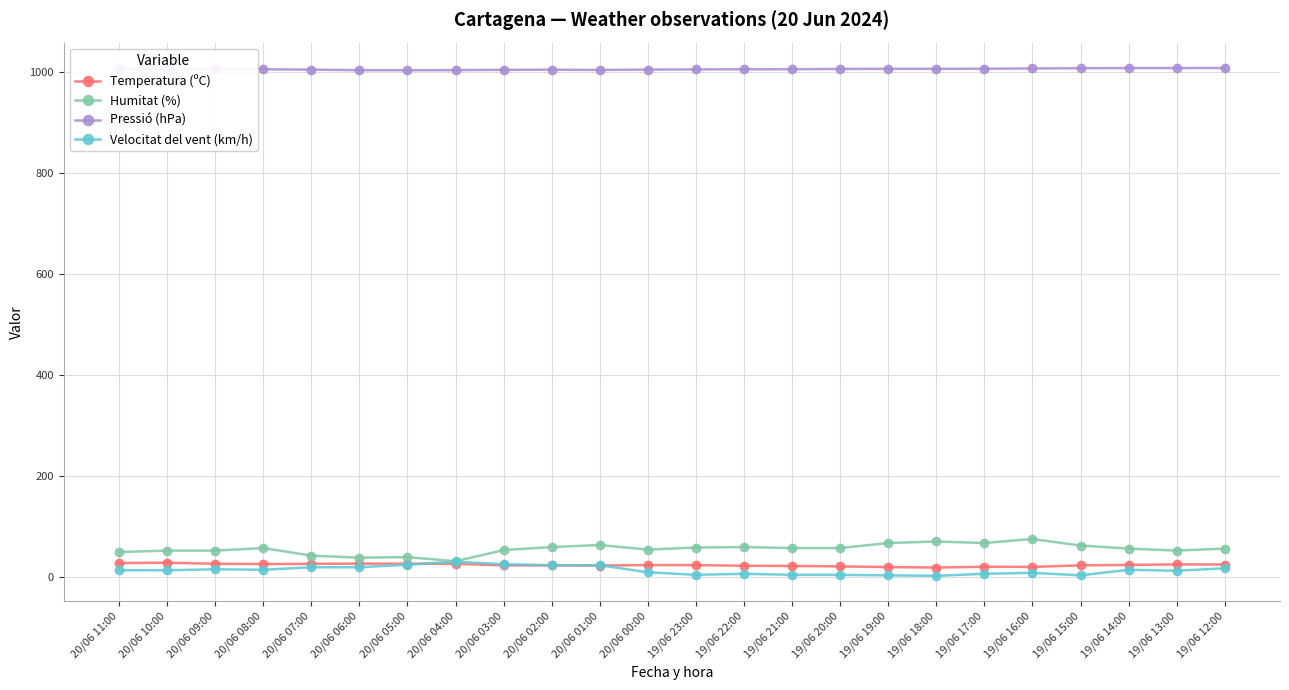

What is the total value across all series at 19/06 14:00?

1101.2